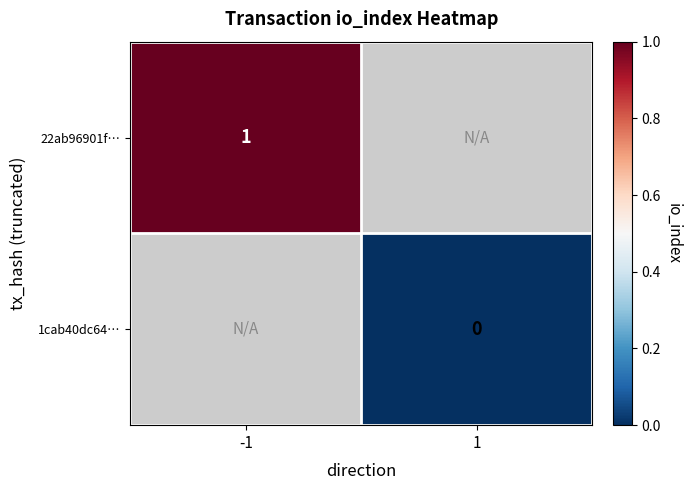

Which label corresponds to the smallest value in the chart?

1